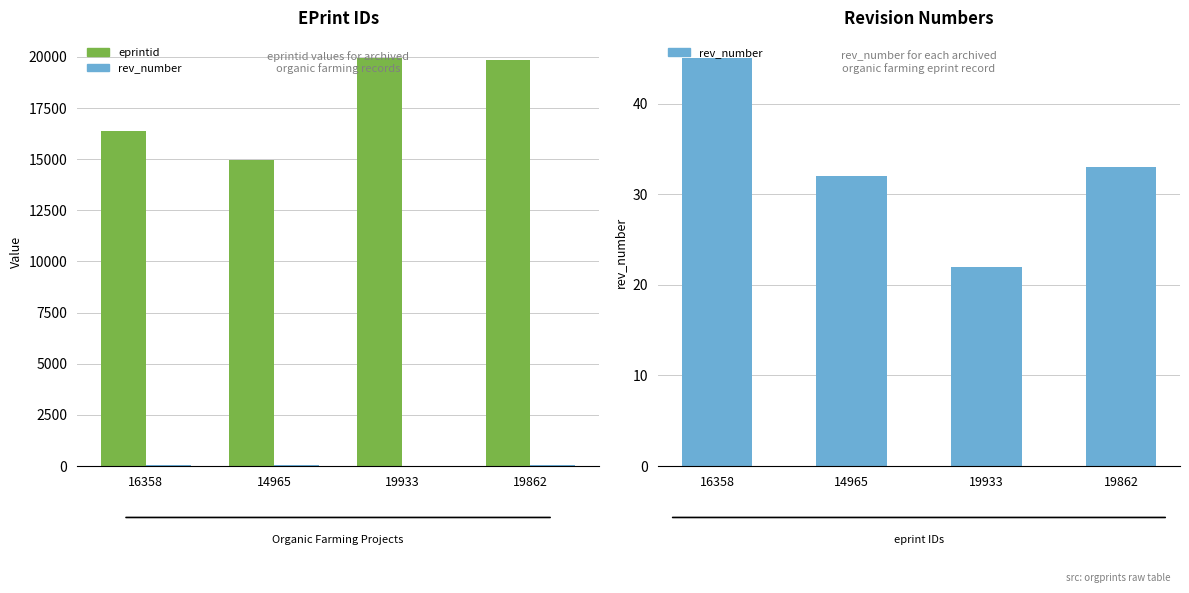

Reading left to right, list all the values displayed in this chart.

eprintid: 16358=16358	14965=14965	19933=19933	19862=19862
rev_number: 16358=45	14965=32	19933=22	19862=33